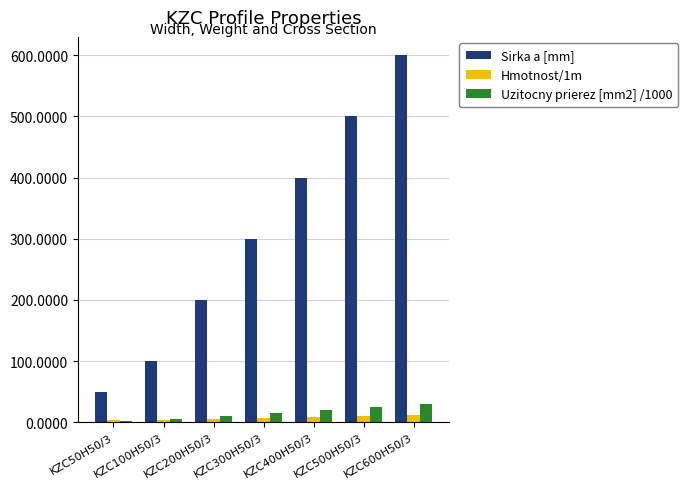

What is the lowest value of the Hmotnost/1m series?

2.8